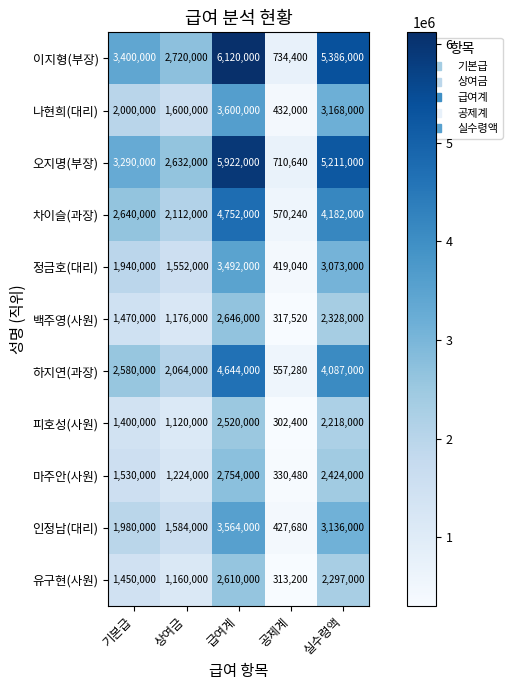

What is the greatest value displayed?

6120000